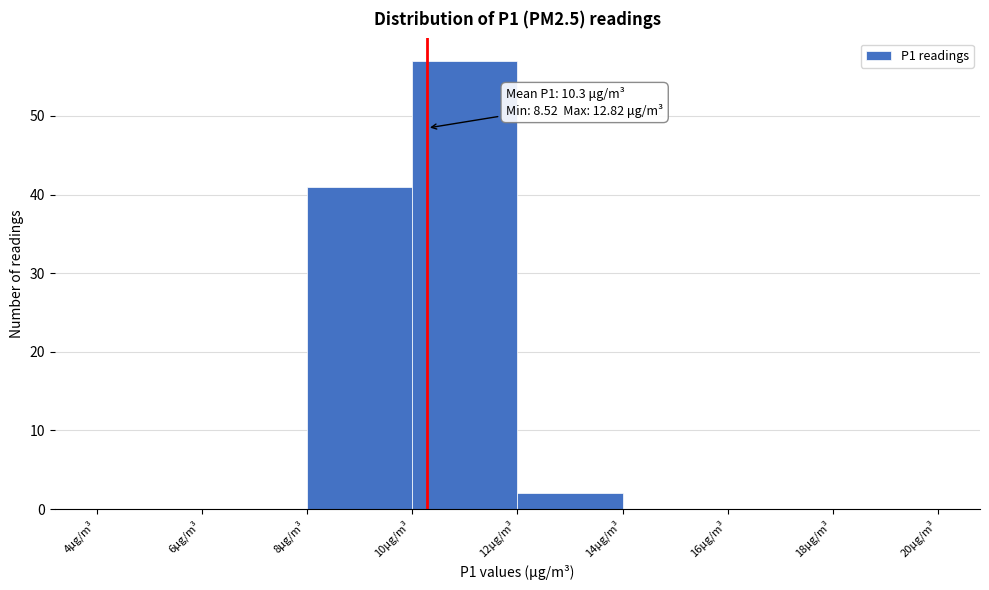

Over which range of the x-axis is the bar tallest?

10 to 12